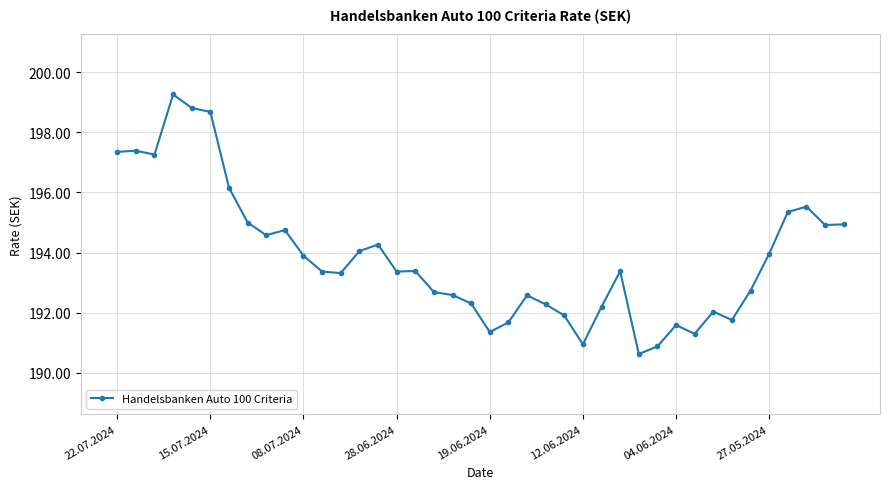

What is the maximum value shown in the chart?

199.3